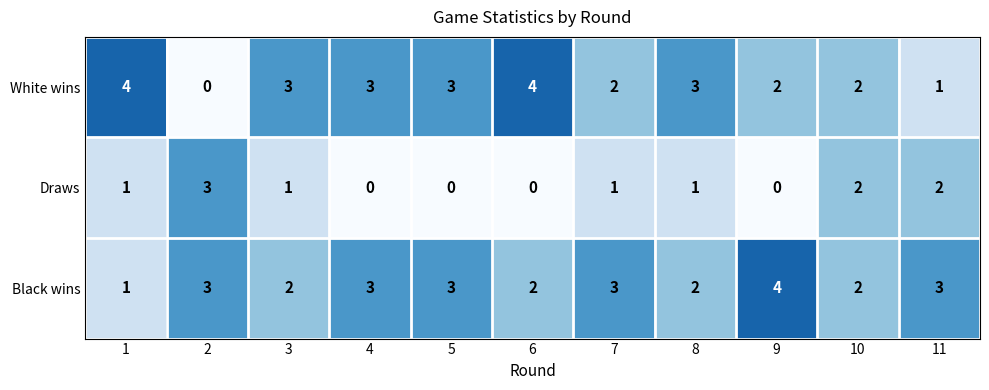

What is the sum of all Black wins values?

28